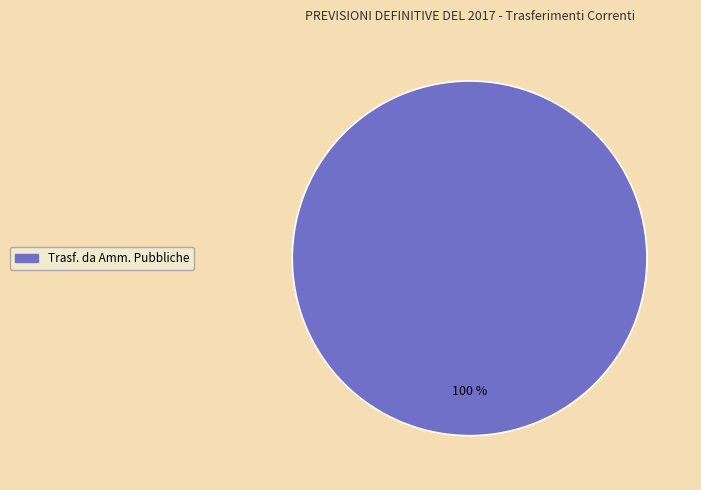

Is there a majority slice in this chart?

Yes